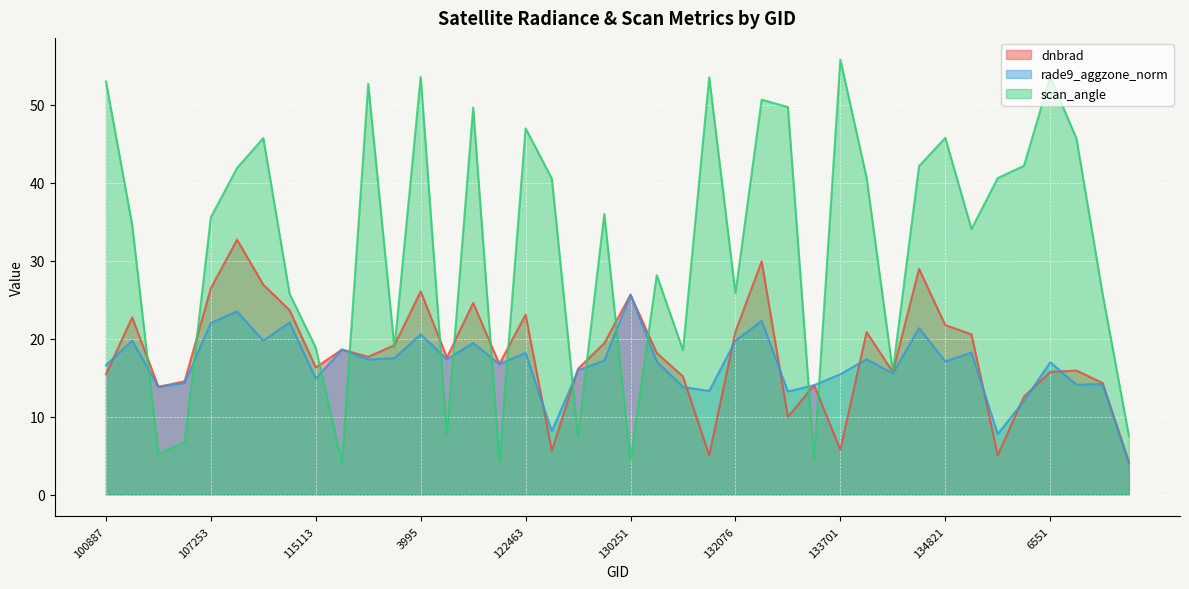

What is the maximum value shown in the chart?

55.8